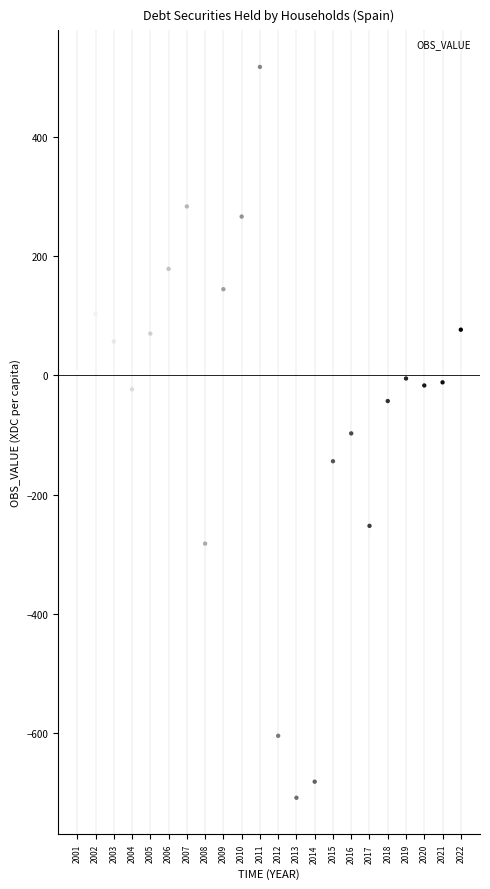

What is the range of X values (max minus min)?

21.0